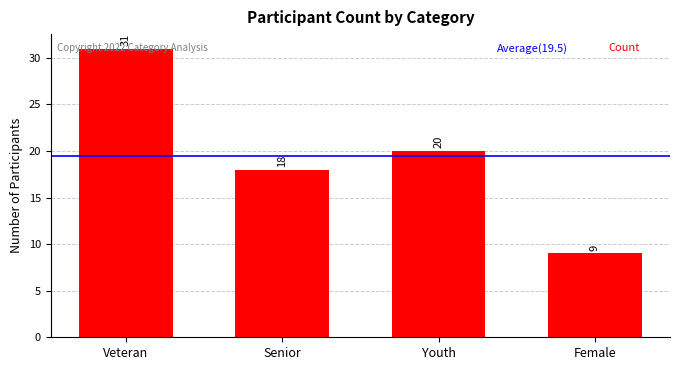

Read the value at Senior, to the nearest 10.

20